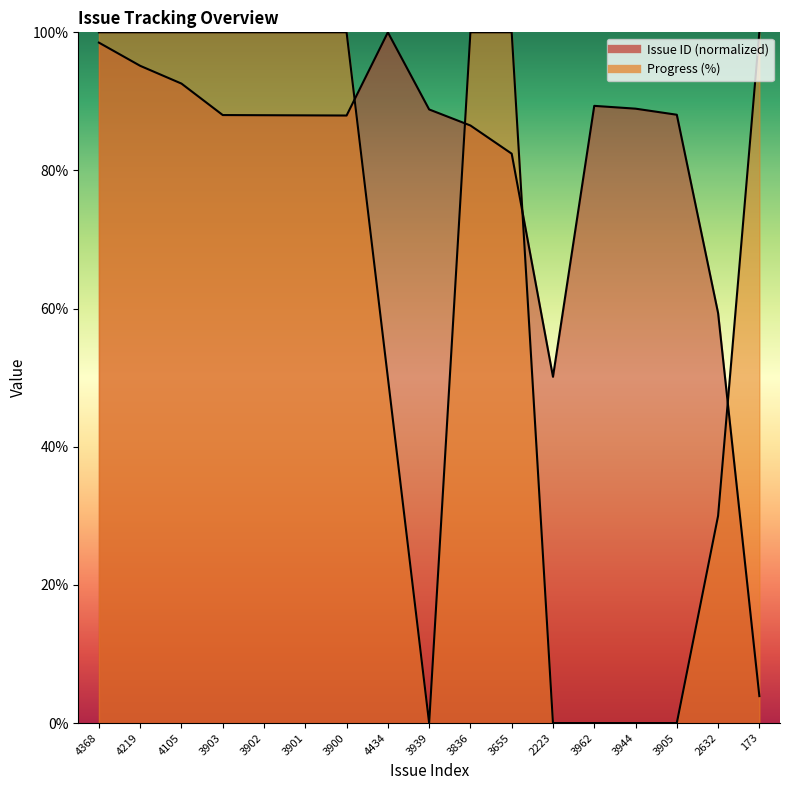

List the series in order of their peak value, highest first.

Issue ID, Progress